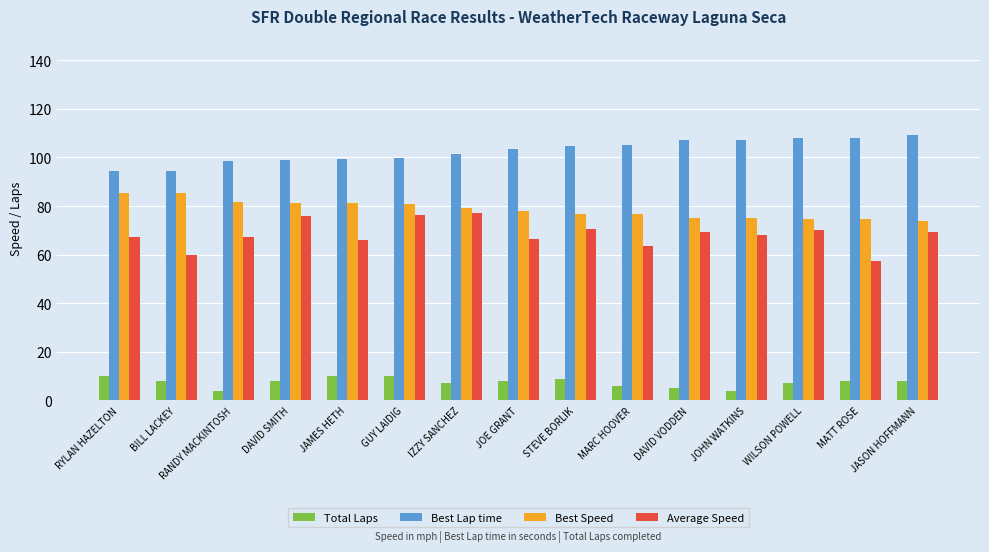

Rank the series by their maximum value, from highest to lowest.

Best Lap time, Best Speed, Average Speed, Total Laps